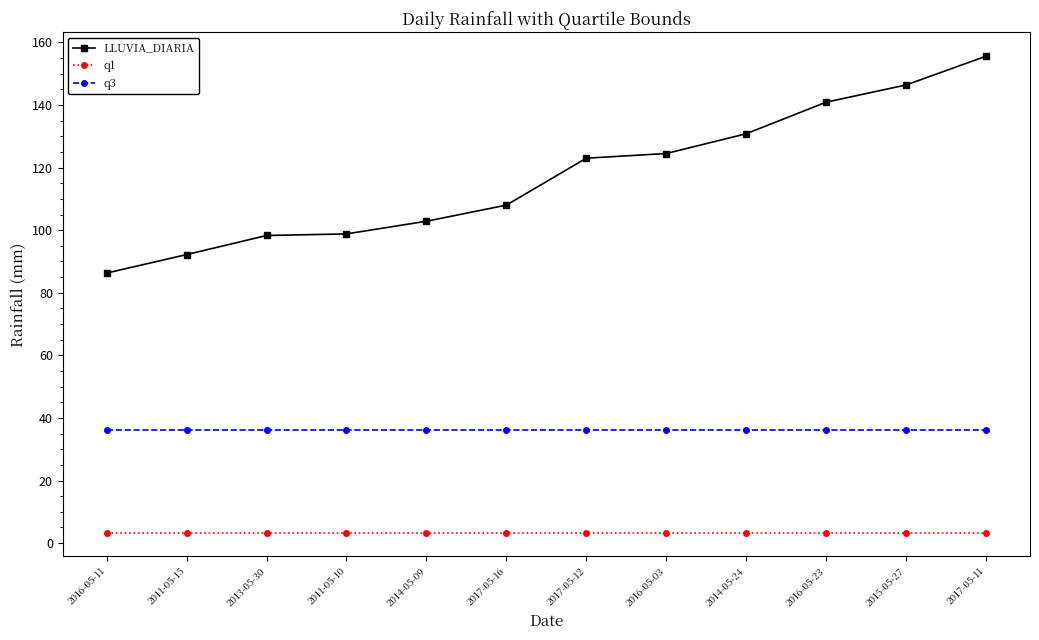

True or false: q3 has a value of 14.5 at 2017-05-11.

False